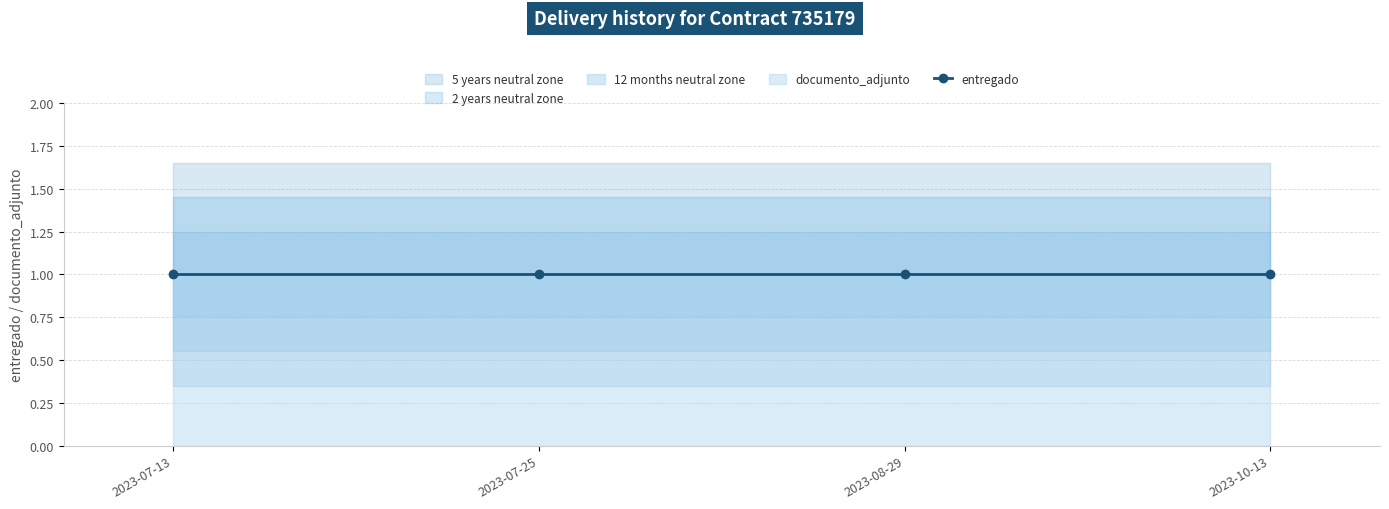

What is the sum of the entregado values at 2023-08-29 and 2023-07-25?

2